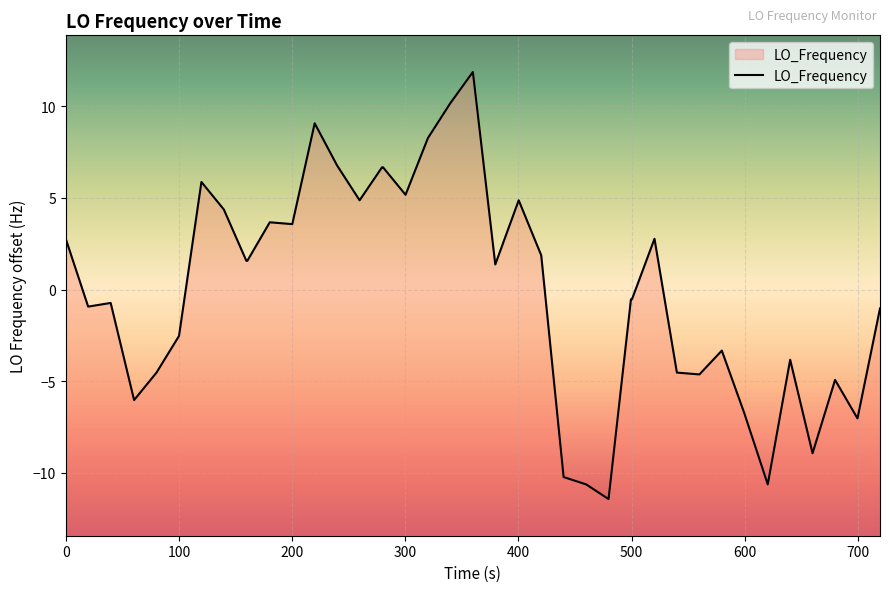

What is the minimum value shown in the chart?

-11.4